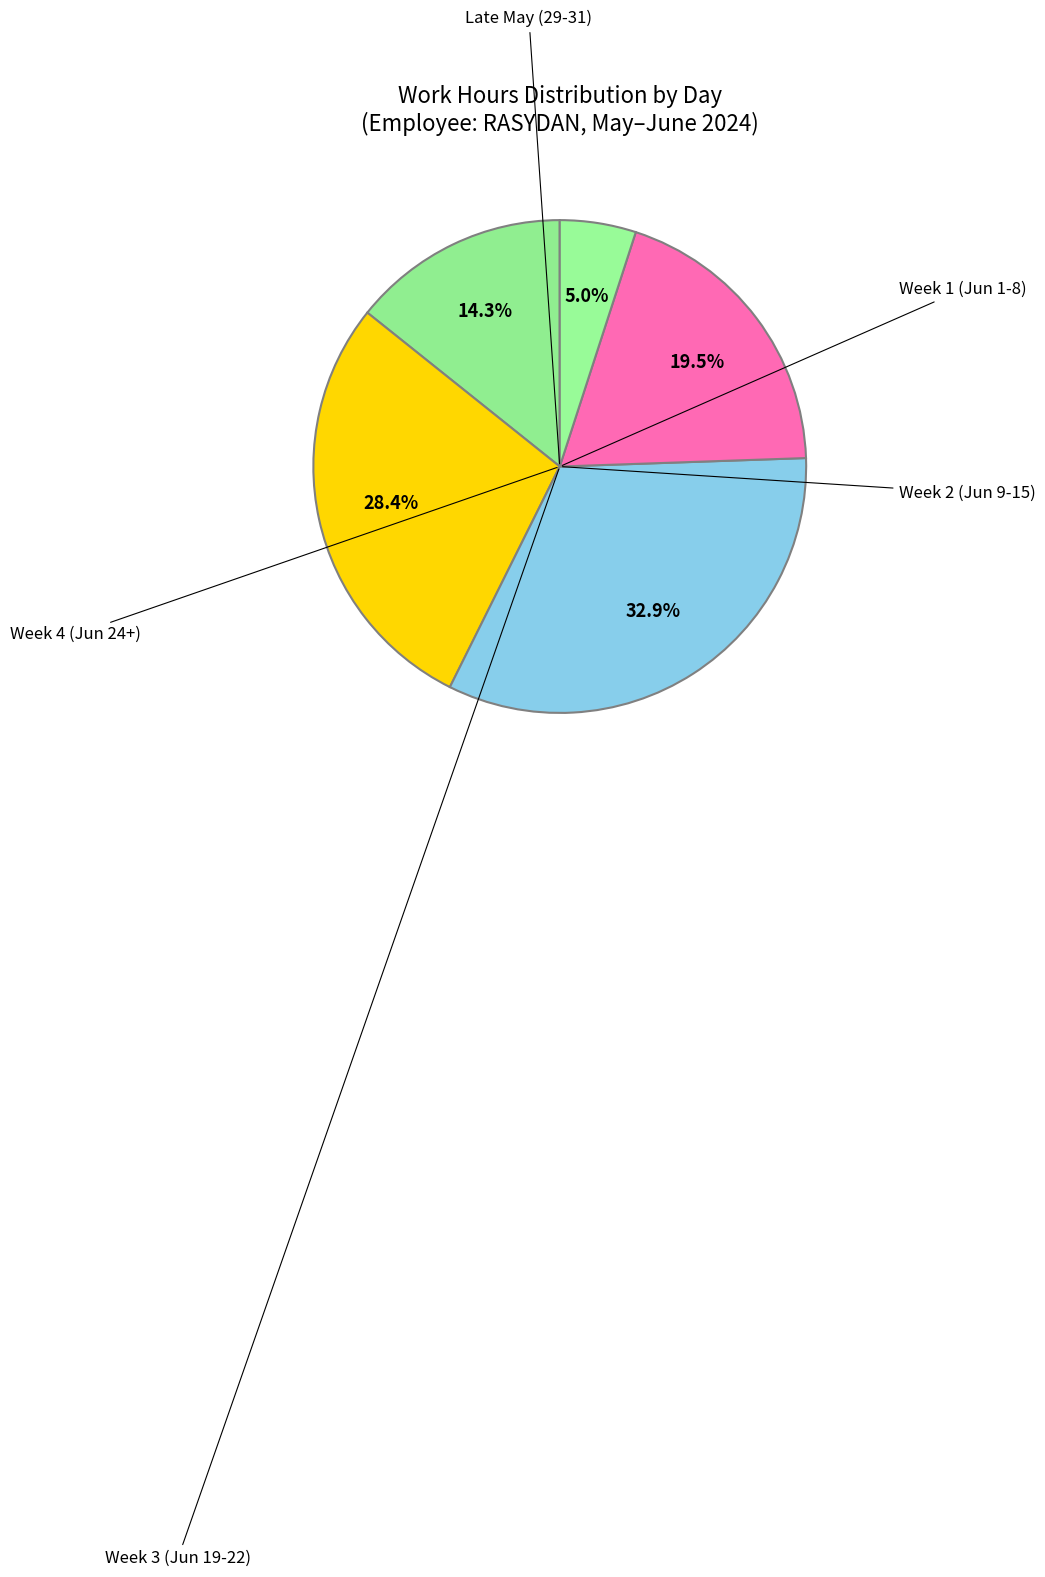

How many segments does this pie chart have?

5